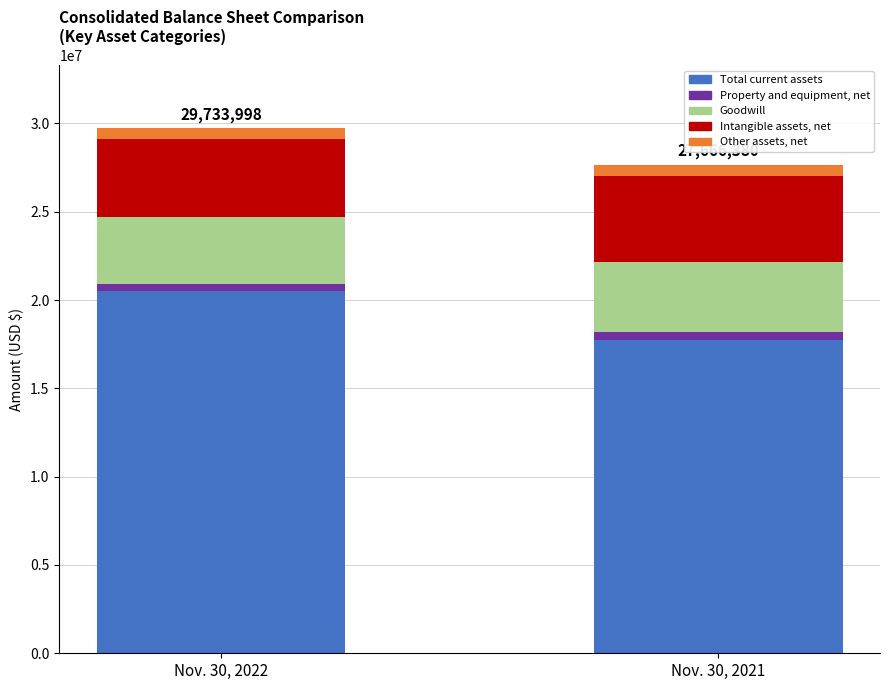

At Other assets, net, list the series in order from smallest to largest.

Nov. 30, 2022, Nov. 30, 2021